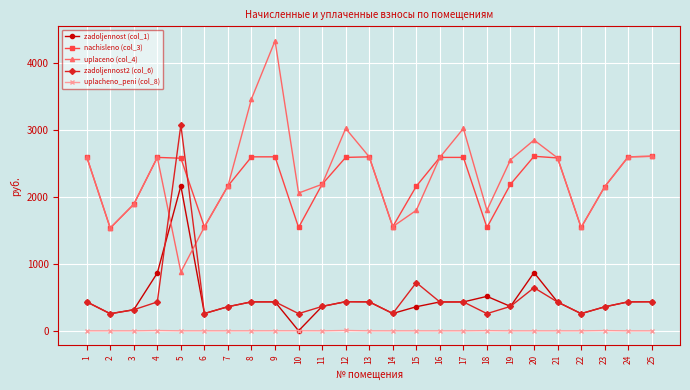

What is the maximum value for uplacheno_peni (col_8)?

5.2